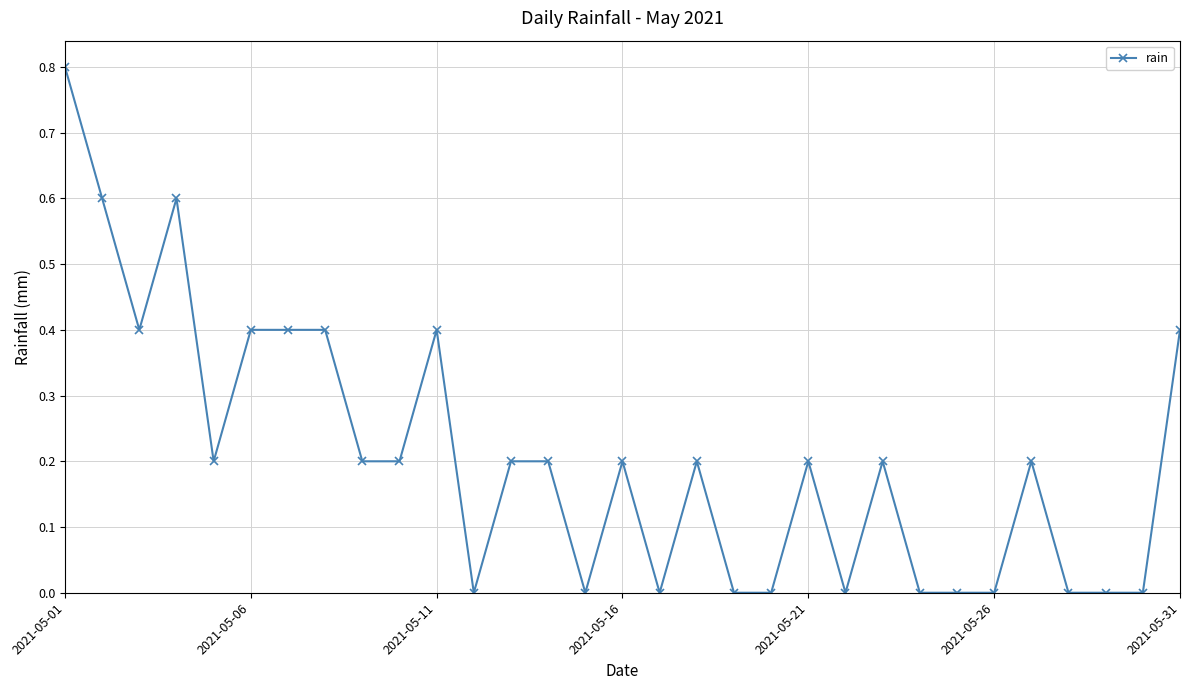

Count the number of data series in this chart.

1